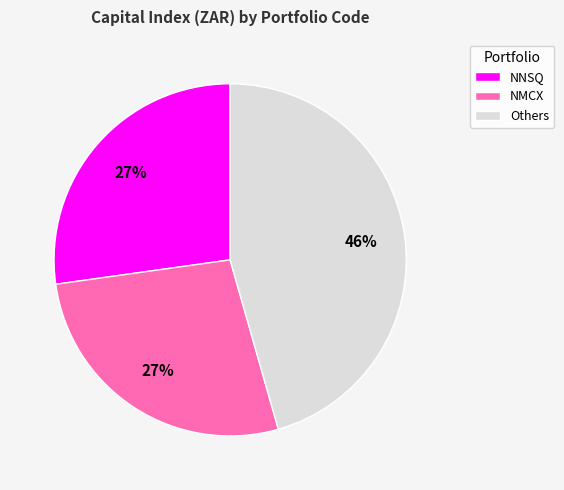

Approximately how many times larger is the value at NNSQ compared to NMCX?

1.0